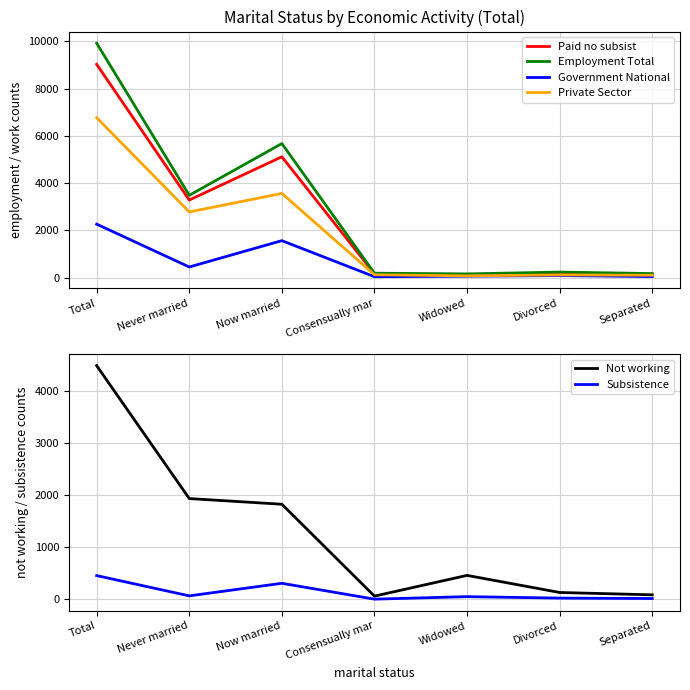

Is the value of Employment Total at Total greater than the value of Not working at Separated?

Yes